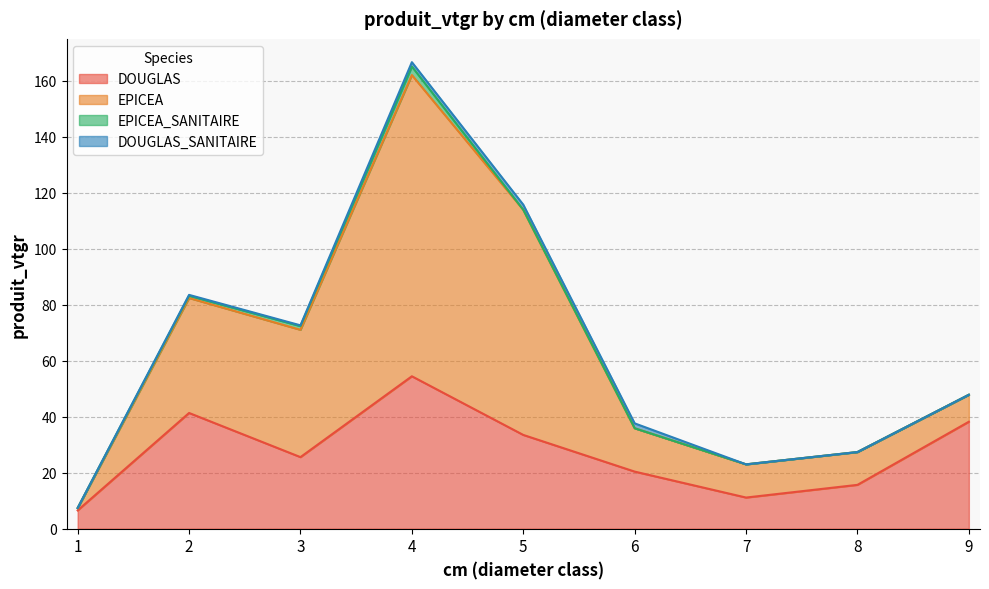

Is it true that DOUGLAS equals 88.6 at 4?

False